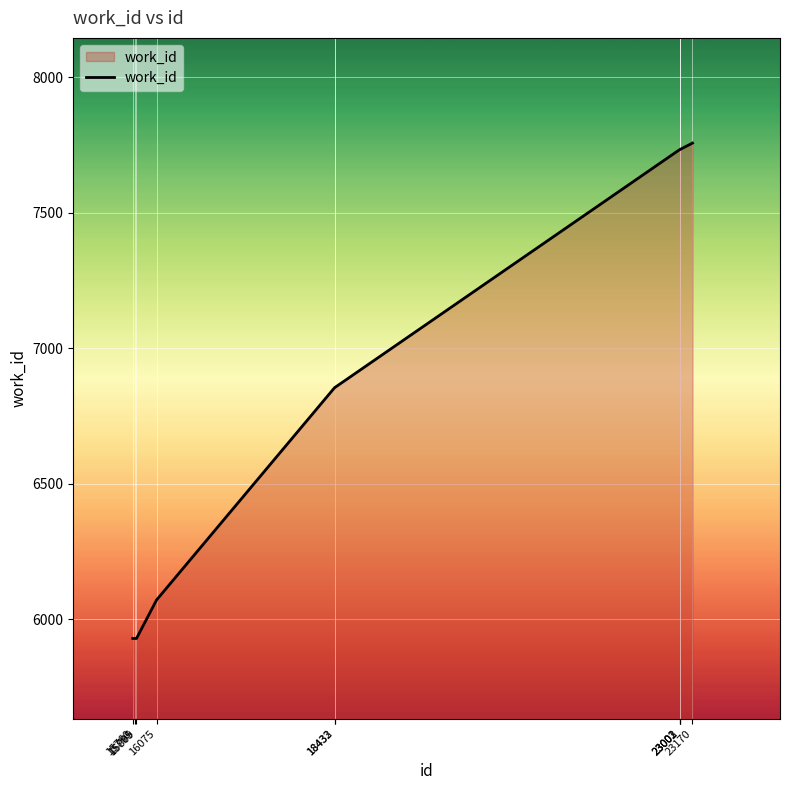

What is the difference between the maximum and minimum values?

1827